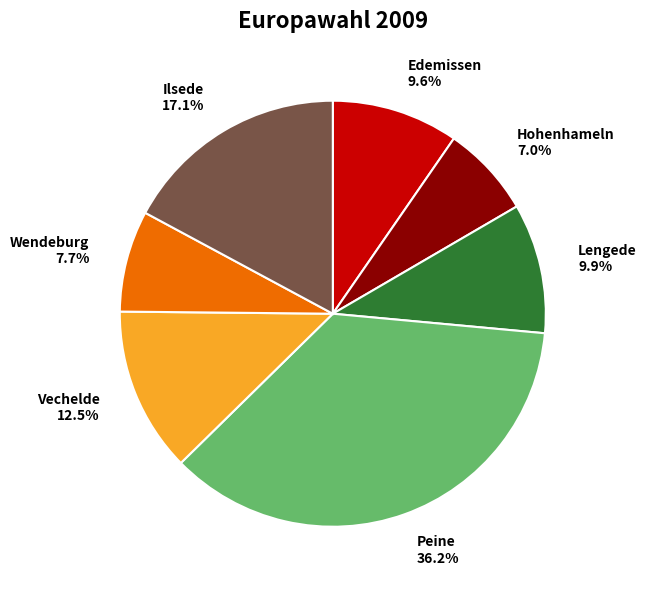

Which slice is the largest?

Peine